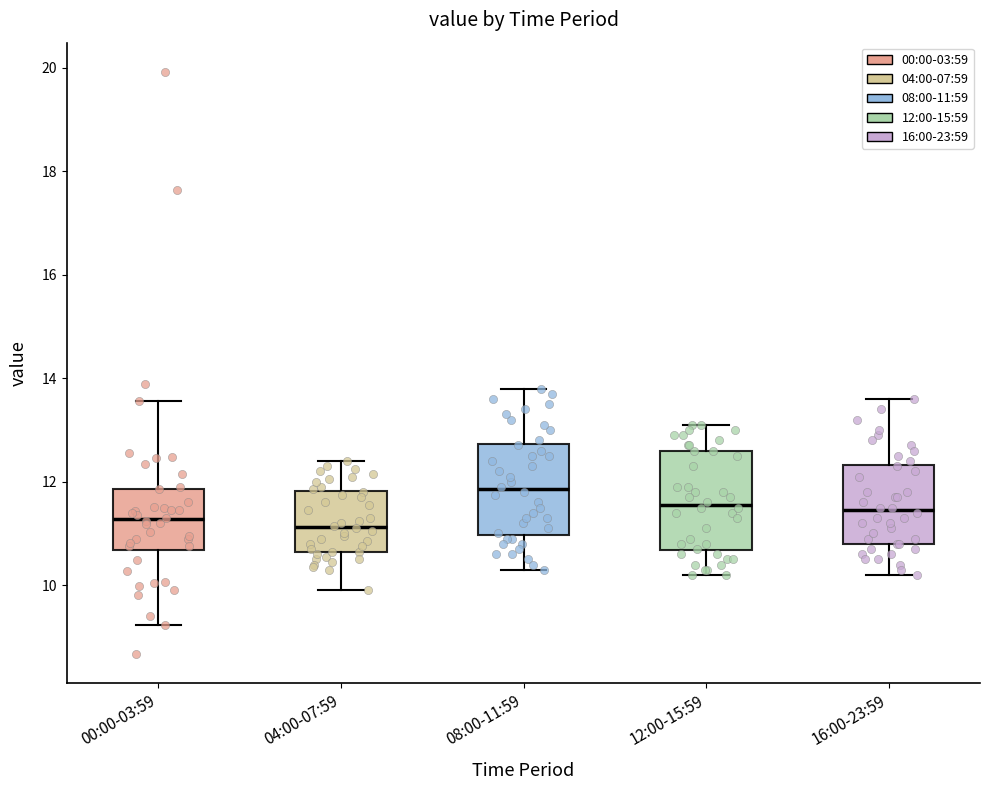

Reading left to right, transcribe this box plot: for each box, give where its median line is, the range the box spans, and where its two whiskers end, as read against the y-axis. The values are not printed on the chart, so give them approximately, as read against the axis.

00:00-03:59: median 11.2, box 10.6 to 11.8, whiskers 9.2 to 13.6
04:00-07:59: median 11.2, box 10.6 to 11.8, whiskers 10.0 to 12.4
08:00-11:59: median 11.8, box 11.0 to 12.8, whiskers 10.4 to 13.8
12:00-15:59: median 11.6, box 10.6 to 12.6, whiskers 10.2 to 13.2
16:00-23:59: median 11.4, box 10.8 to 12.4, whiskers 10.2 to 13.6